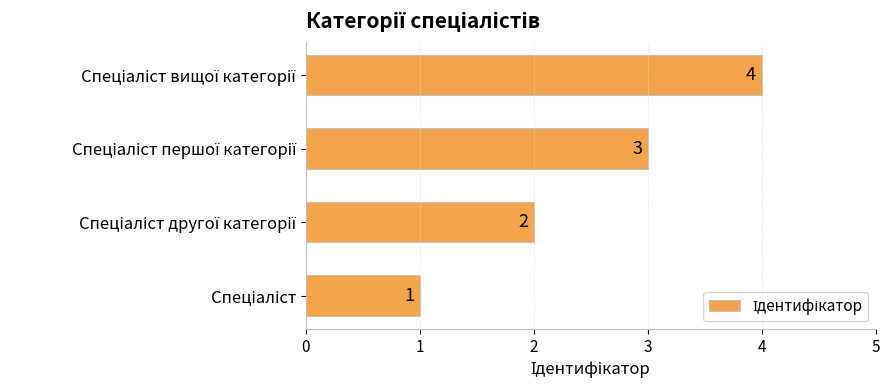

How many distinct data groups are displayed?

1